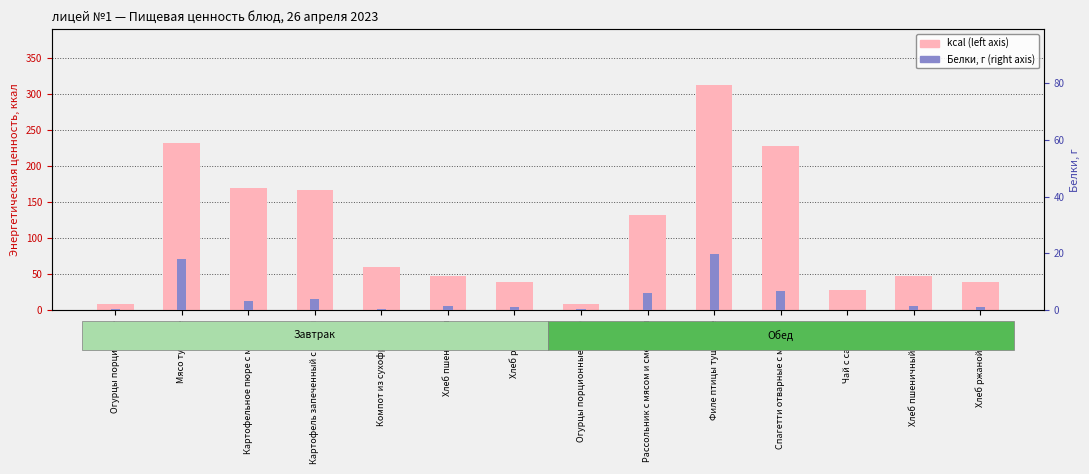

What is the difference between the second highest and minimum values in the Белки, г series?

18.0